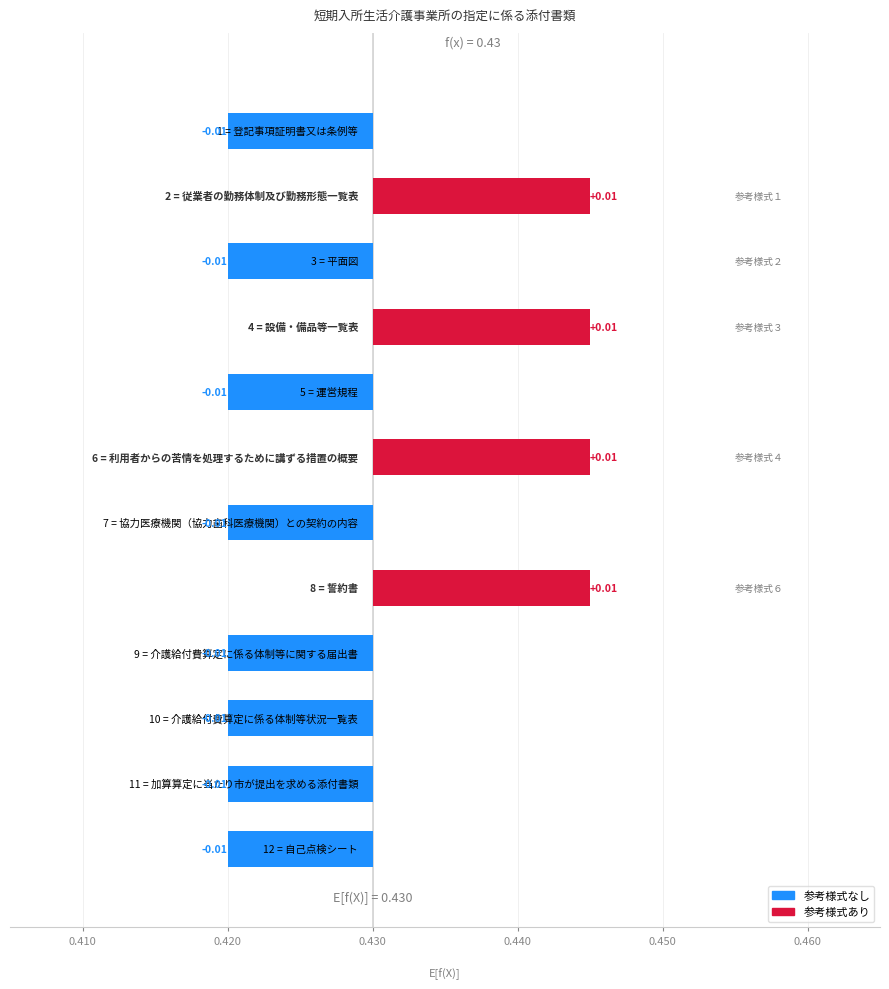

How many bars are there in total?

12